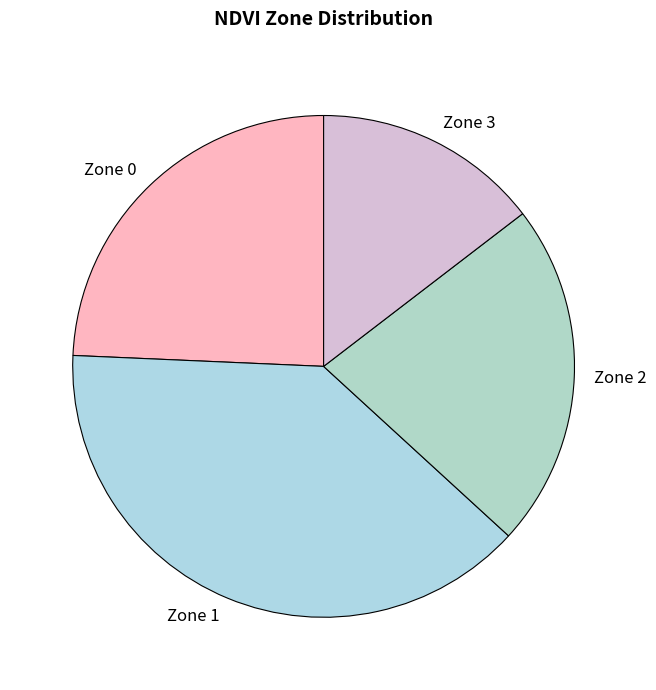

Rank the categories by value from lowest to highest.

Zone 3, Zone 2, Zone 0, Zone 1